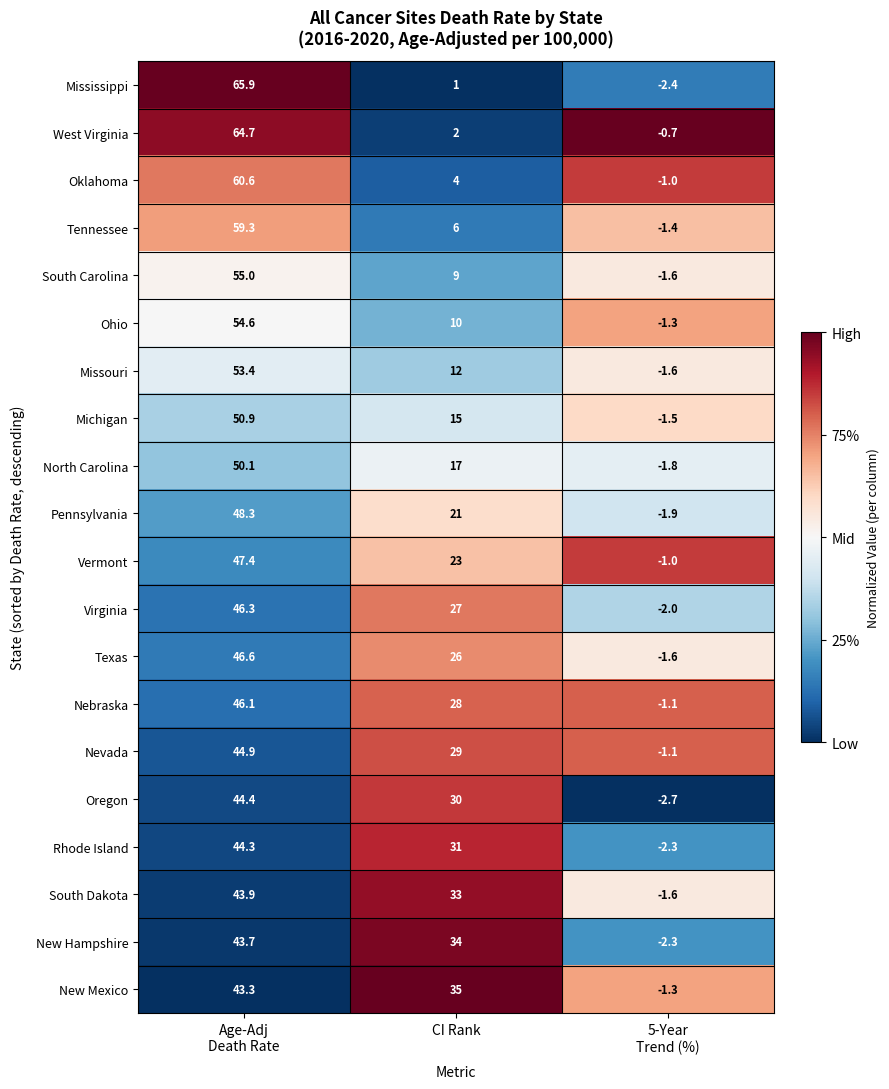

The Virginia series shows 27.0 at CI Rank. True or false?

True